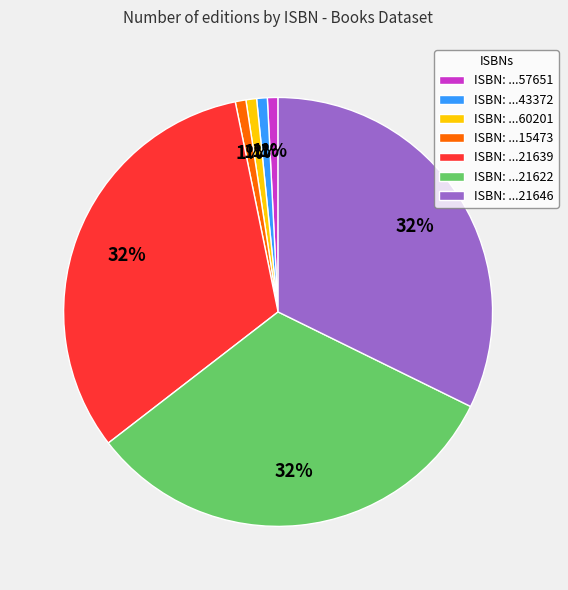

To the nearest percent, what is the combined percentage of ISBN: ...60201 and ISBN: ...21646?

33%